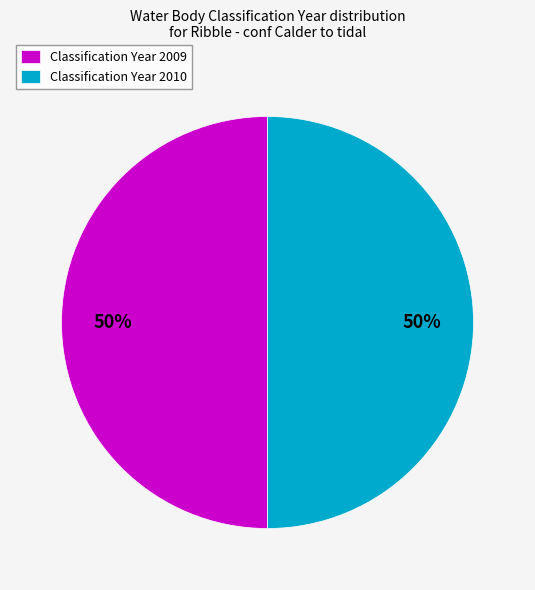

Count the number of slices in the pie.

2